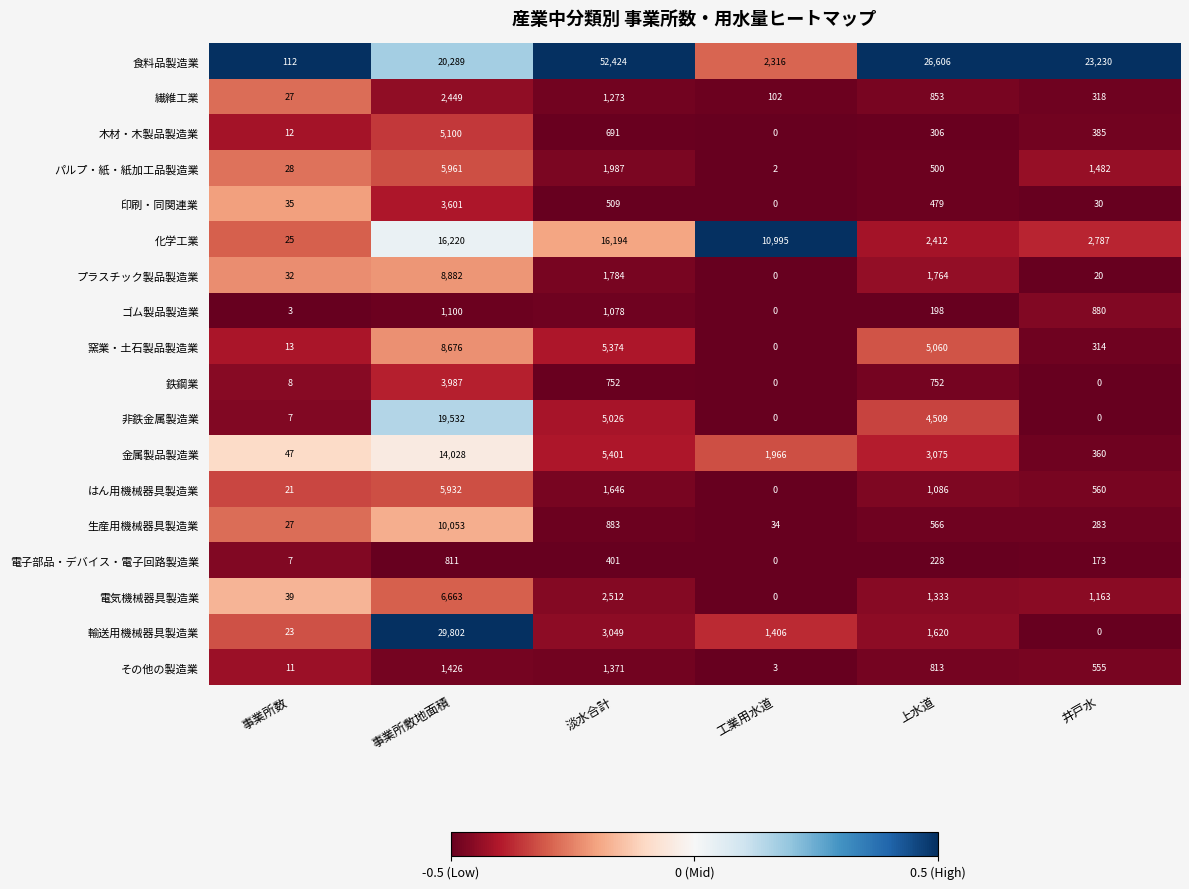

What is the maximum value shown in the chart?

52424